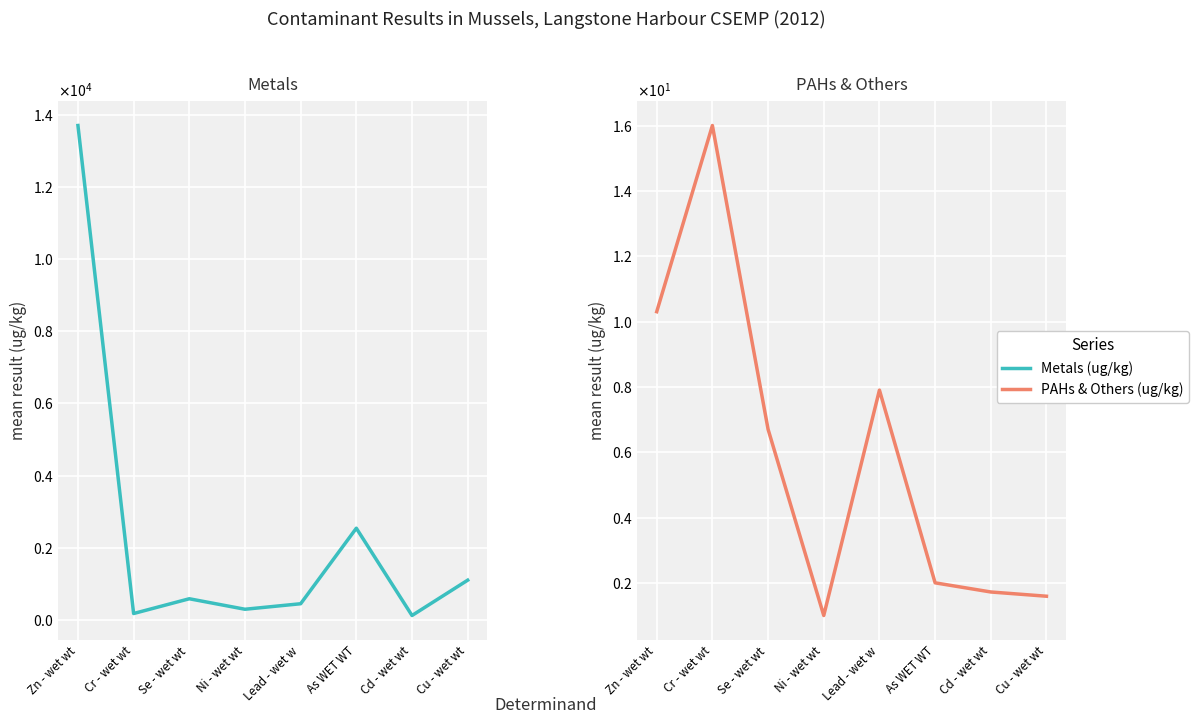

Rank the series by their maximum value, from lowest to highest.

PAHs & Others (ug/kg), Metals (ug/kg)